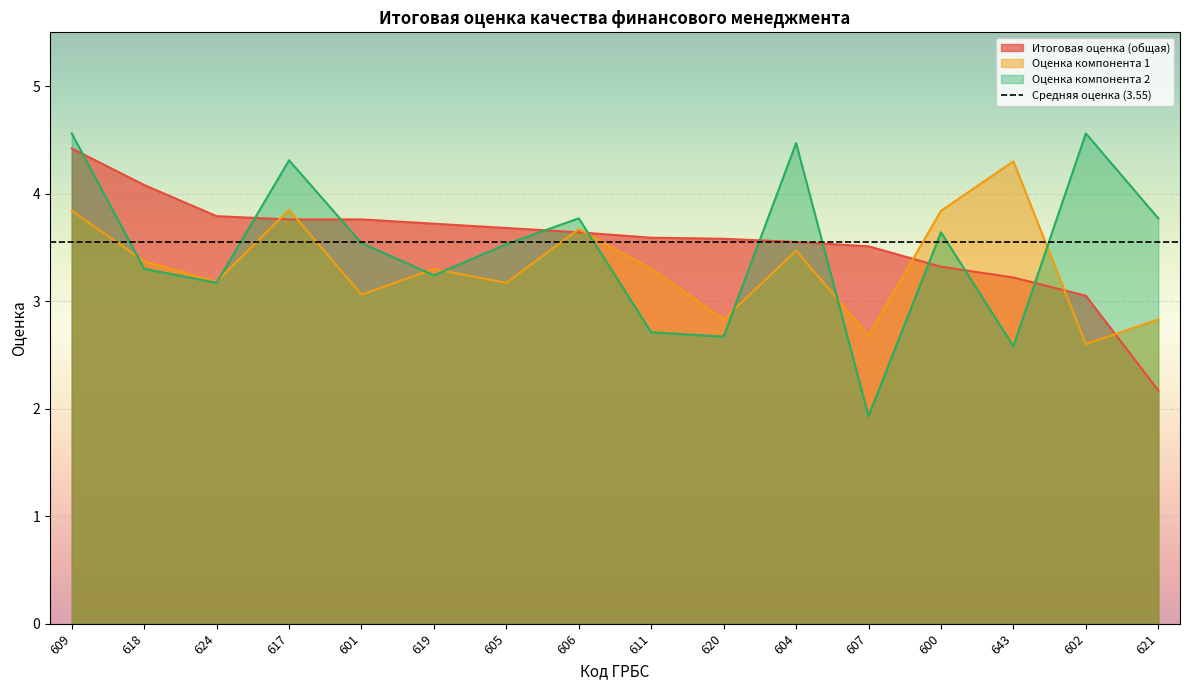

Where is Оценка компонента 2 nearest to the value 3?

624